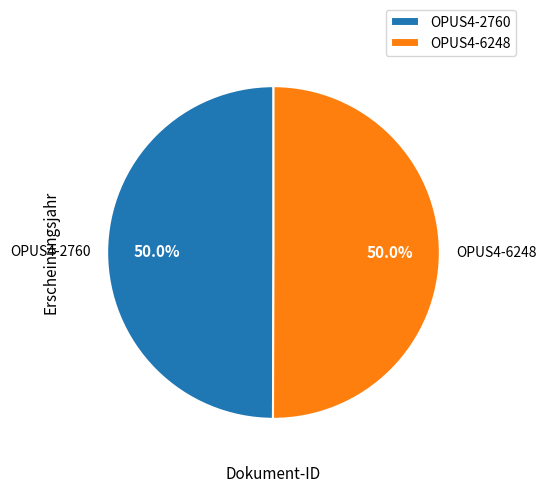

Count the number of slices in the pie.

2